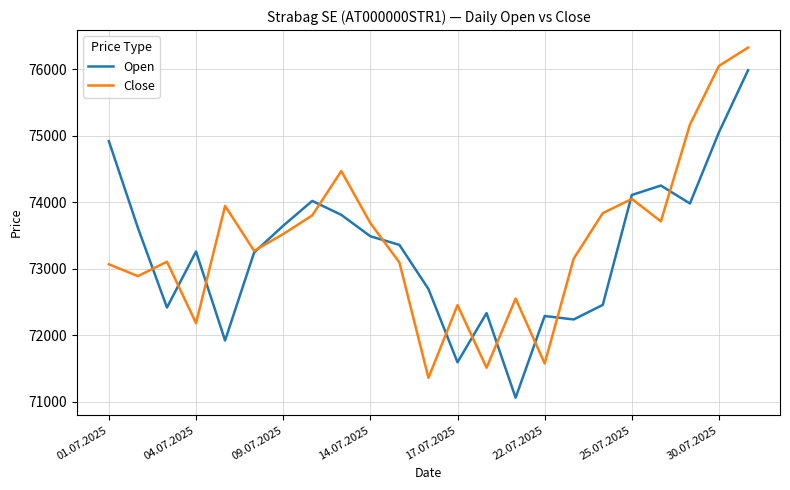

What is the maximum value shown in the chart?

76329